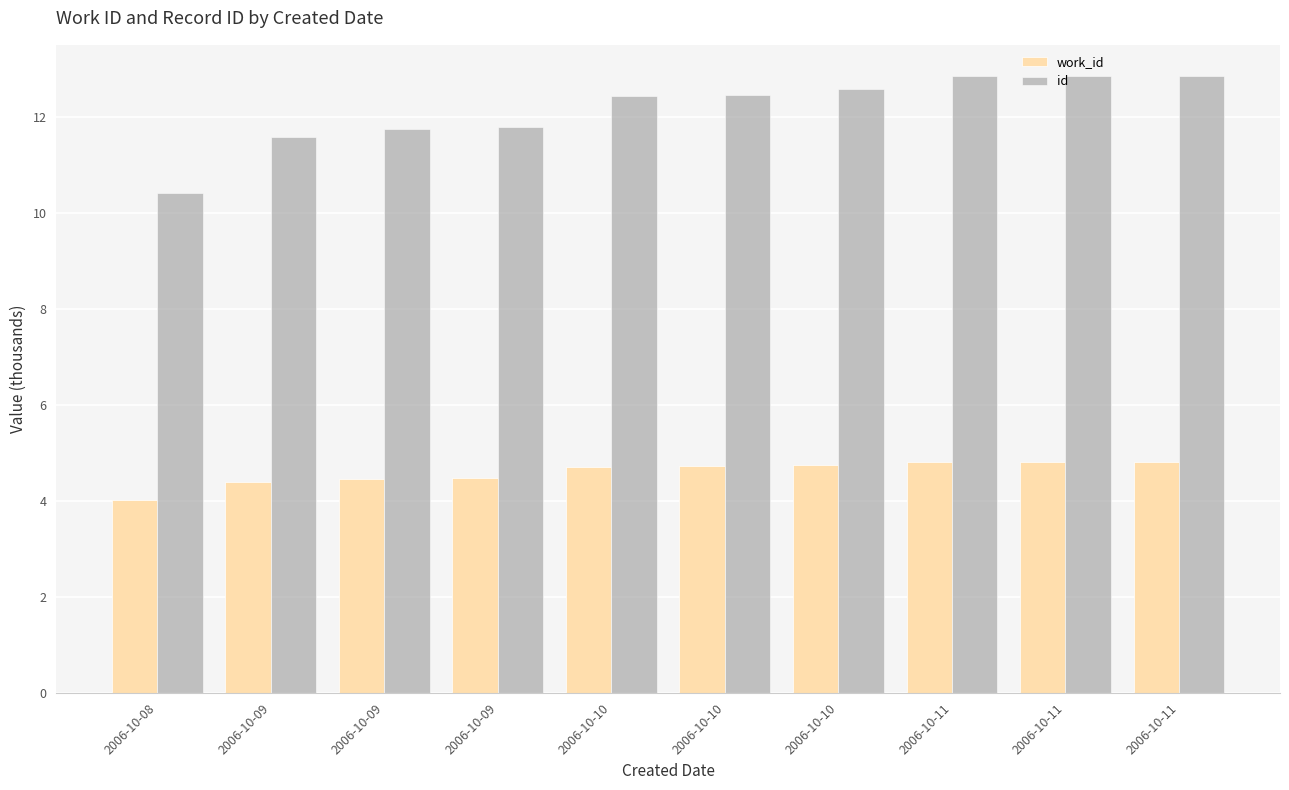

How many bars are there in total?

20